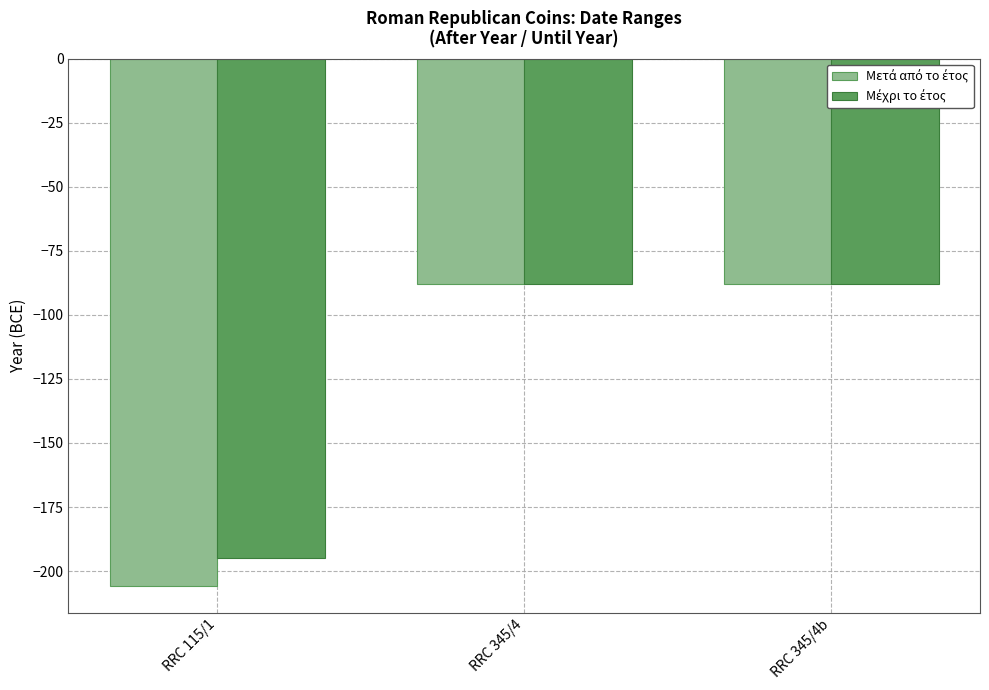

What is the total value across all series at RRC 345/4b?

-176